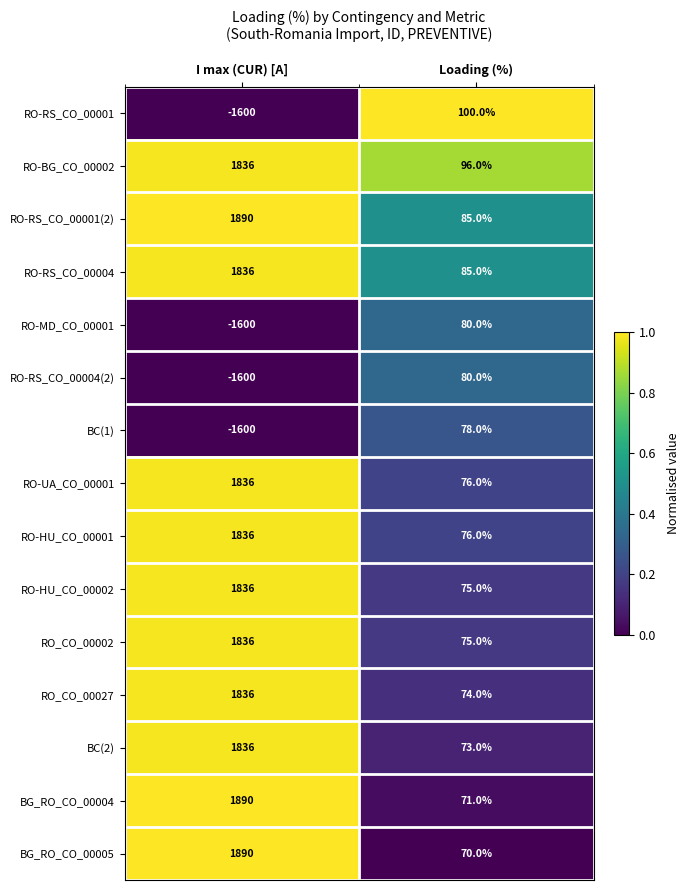

Which series has the widest spread of values?

BG_RO_CO_00005